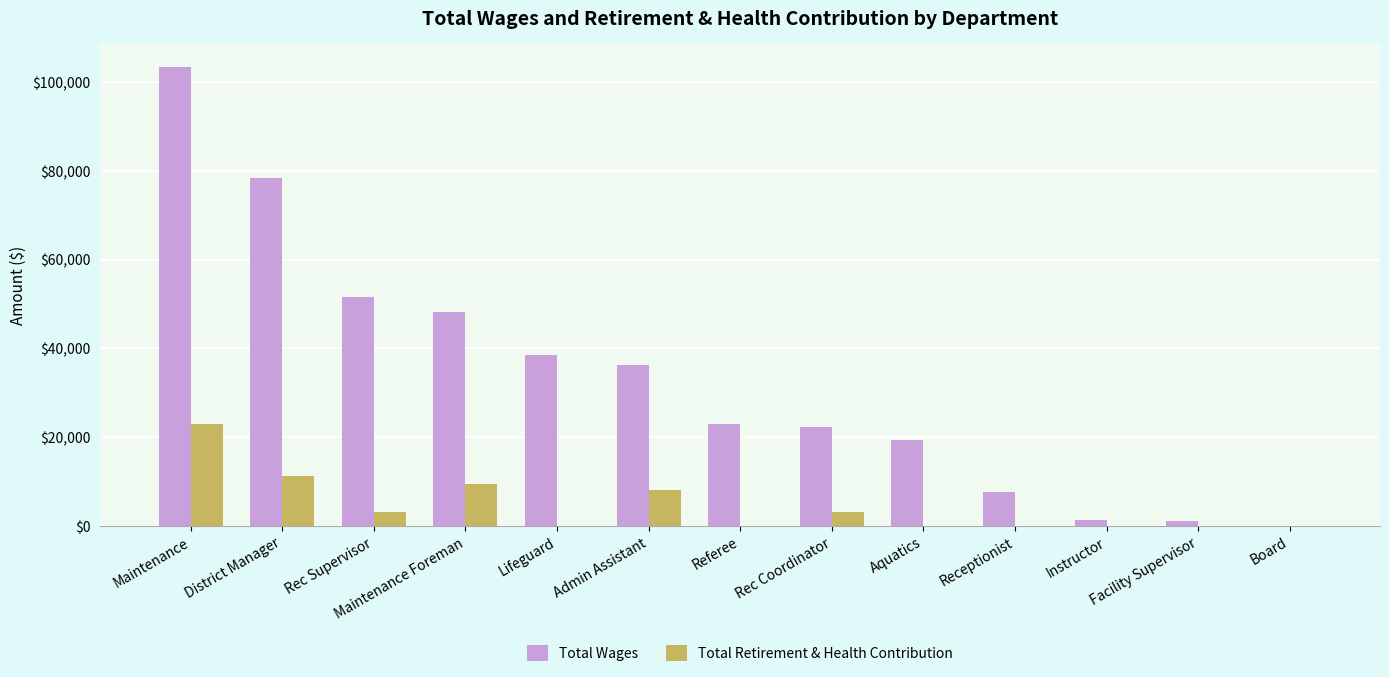

What is the sum of the Total Wages values at Facility Supervisor and Admin Assistant?

37356